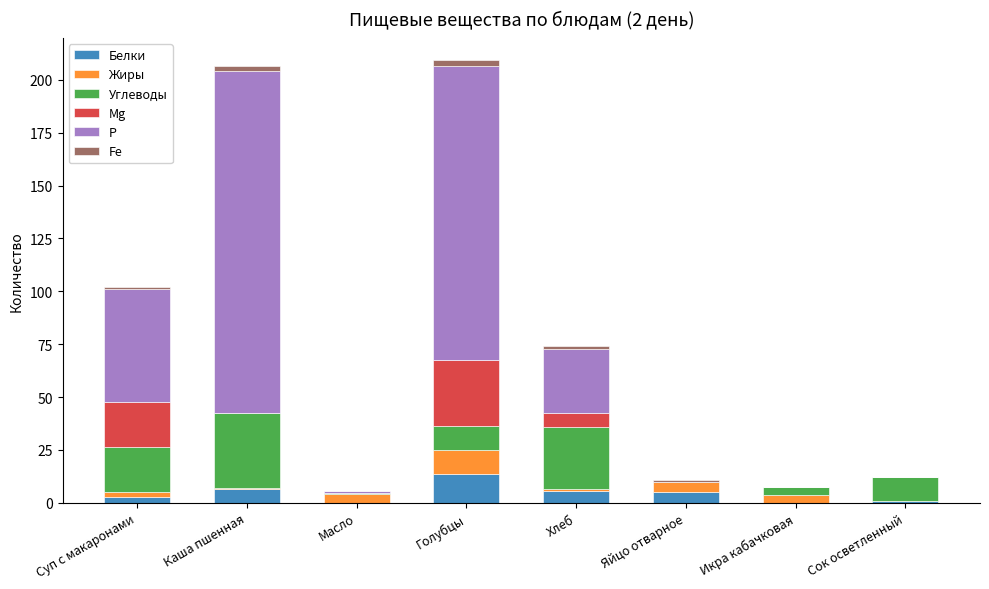

What is the maximum value for Белки?

13.5